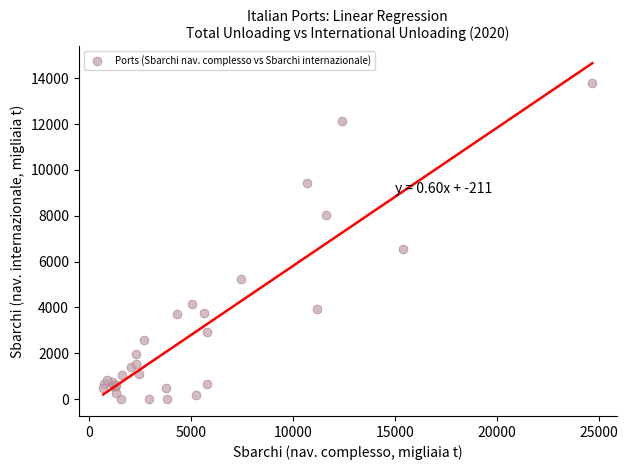

What Y value in the scatter plot is closest to 6900?

6570